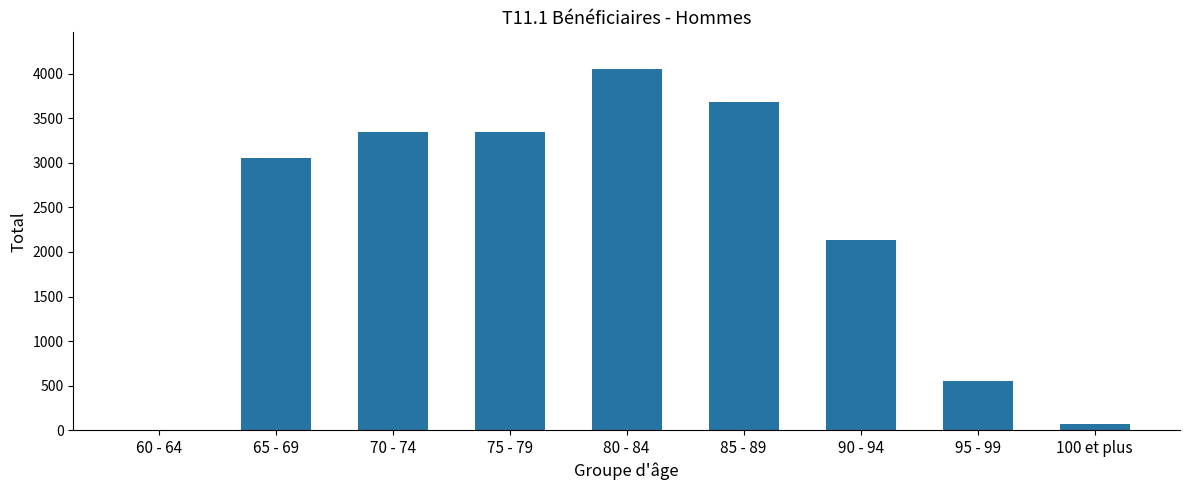

Are the bars grouped side by side (vs. stacked)?

No